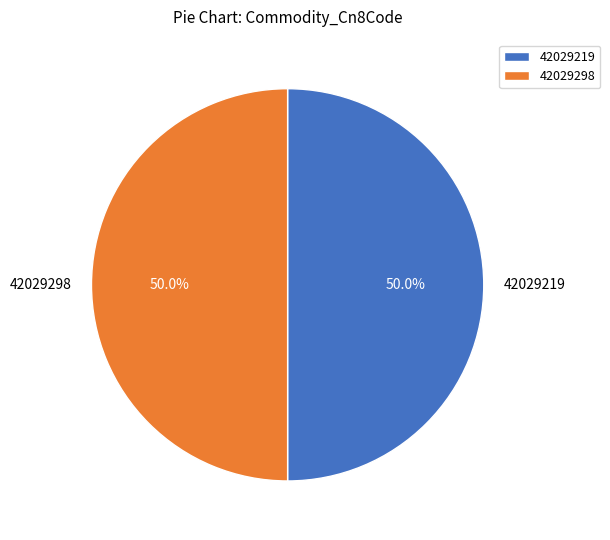

The 42029298 slice represents 60% of the pie. True or false?

False